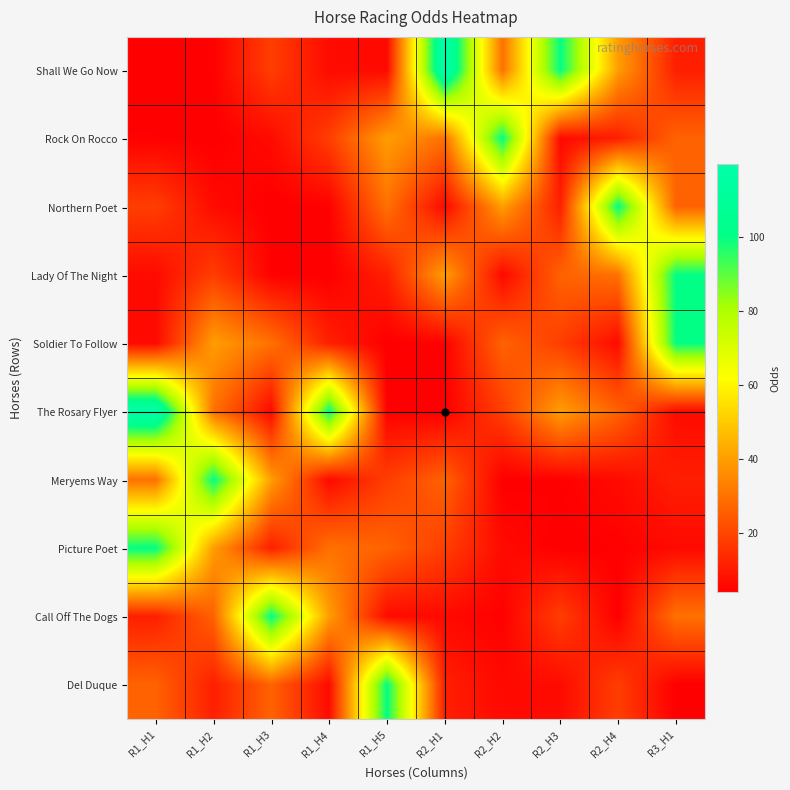

Rank the series by their maximum value, from highest to lowest.

Shall We Go Now, The Rosary Flyer, Rock On Rocco, Northern Poet, Lady Of The Night, Soldier To Follow, Meryems Way, Picture Poet, Call Off The Dogs, Del Duque